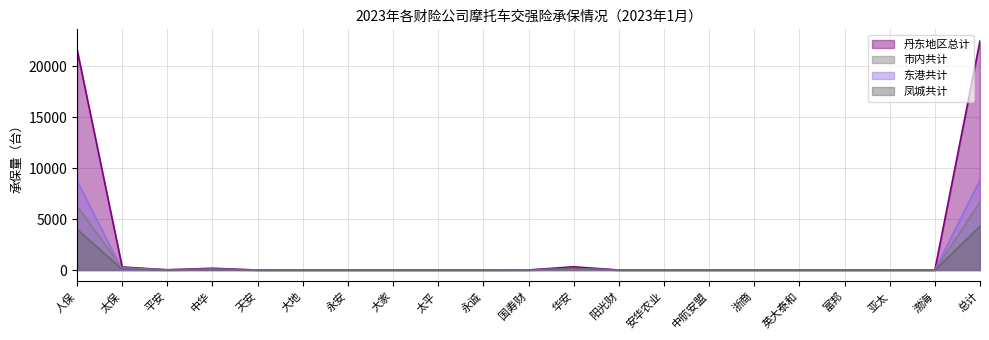

What is the sum of the 凤城共计 values at 中航安盟 and 国寿财?

6